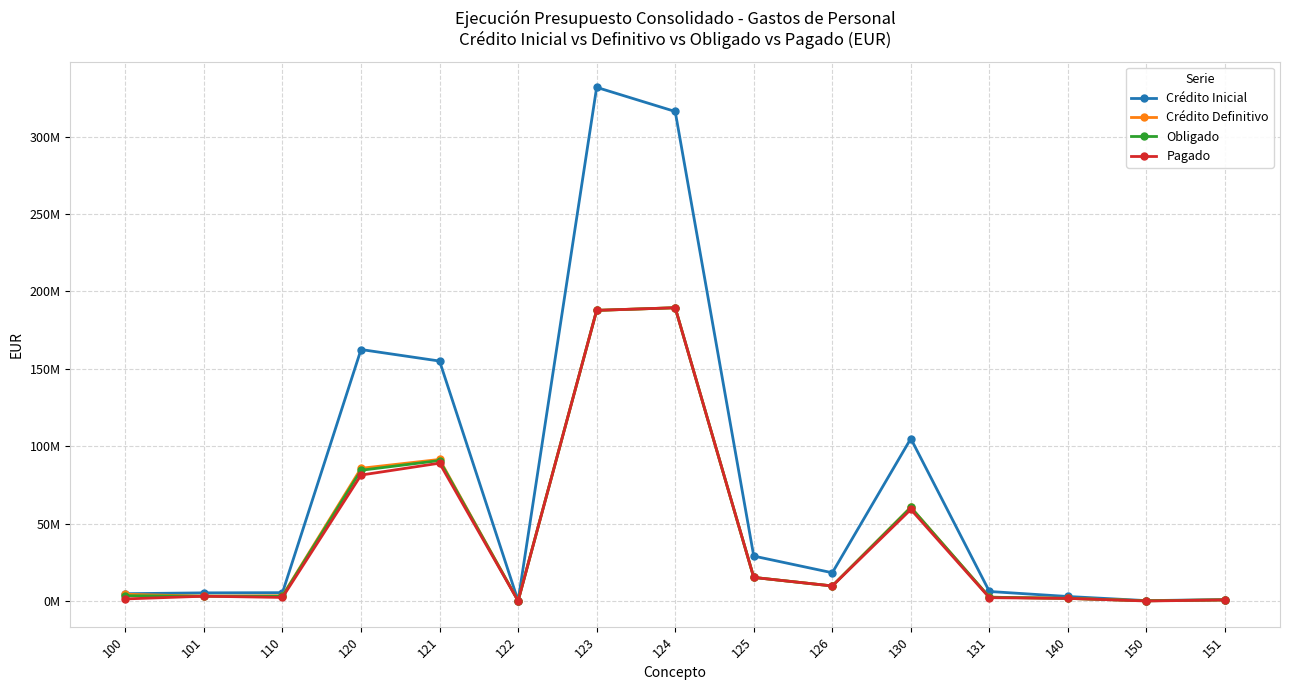

Does the chart have visible grid lines?

Yes